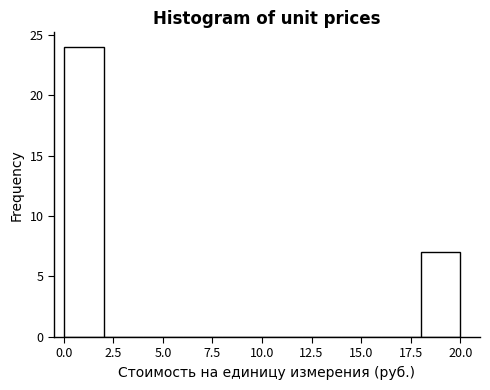

Reading left to right, list every bar in this chart as the range it spans on the x-axis followed by its height. The values are not printed on the chart, so give them approximately, as read against the axis.

0 to 2: 24
2 to 4: 0
4 to 6: 0
6 to 8: 0
8 to 10: 0
10 to 12: 0
12 to 14: 0
14 to 16: 0
16 to 18: 0
18 to 20: 7